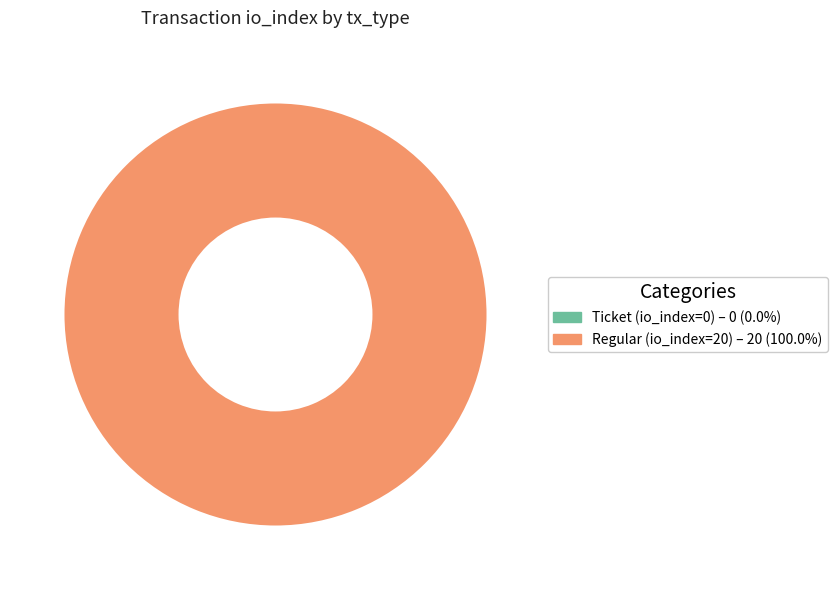

Count the number of slices in the pie.

2